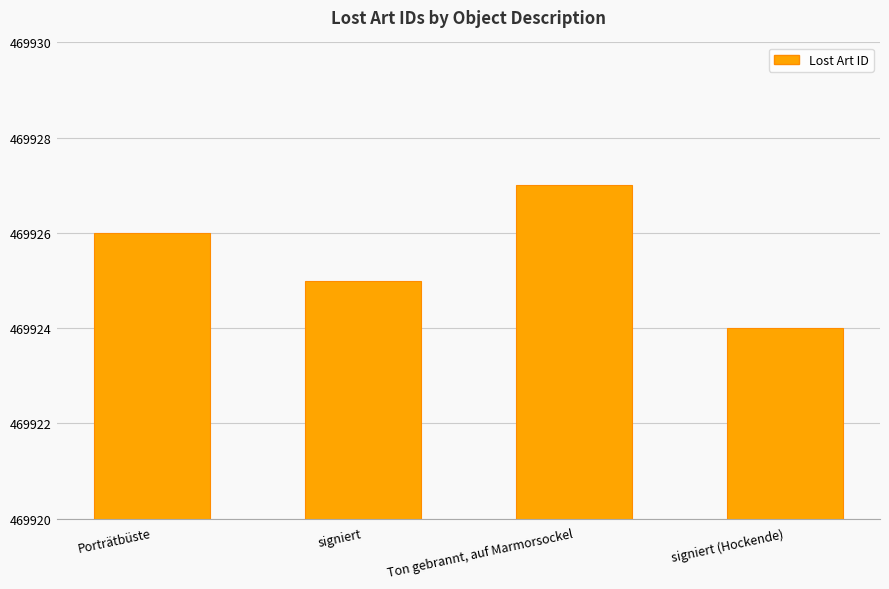

Count the values in the range 469925 to 469927.

3